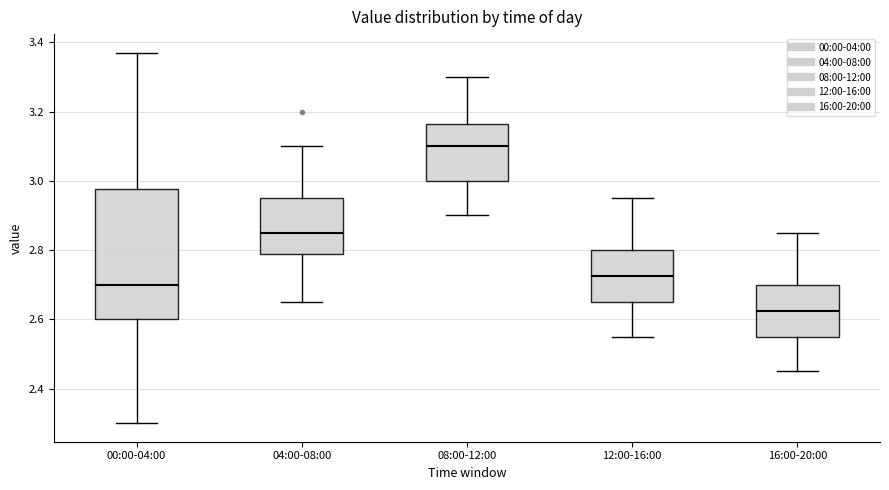

Reading left to right, transcribe this box plot: for each box, give where its median line is, the range the box spans, and where its two whiskers end, as read against the y-axis. The values are not printed on the chart, so give them approximately, as read against the axis.

00:00-04:00: median 2.70, box 2.60 to 2.98, whiskers 2.30 to 3.38
04:00-08:00: median 2.86, box 2.78 to 2.96, whiskers 2.66 to 3.10
08:00-12:00: median 3.10, box 3.00 to 3.16, whiskers 2.90 to 3.30
12:00-16:00: median 2.72, box 2.66 to 2.80, whiskers 2.56 to 2.96
16:00-20:00: median 2.62, box 2.56 to 2.70, whiskers 2.46 to 2.86